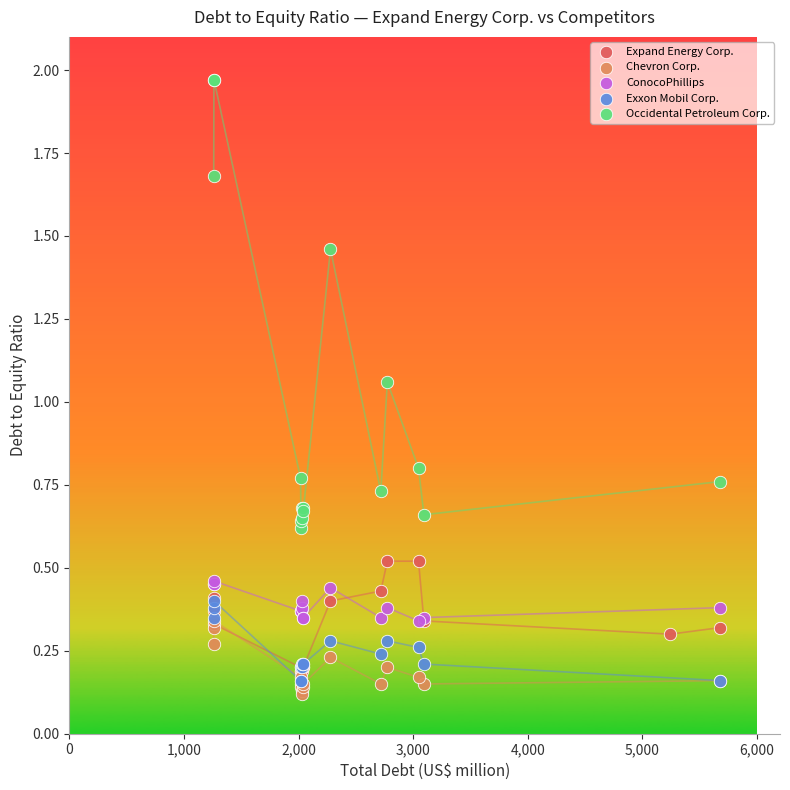

Which series contains the highest Y value?

Occidental Petroleum Corp.